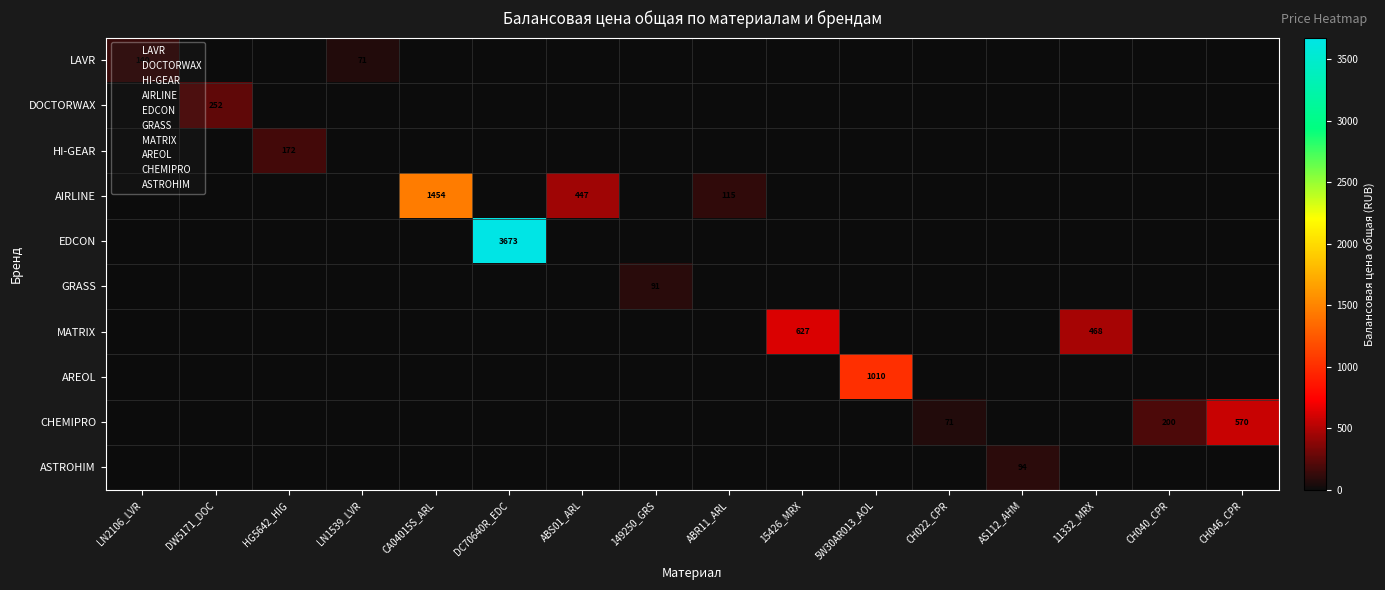

At which label does GRASS reach its minimum?

LN2106_LVR